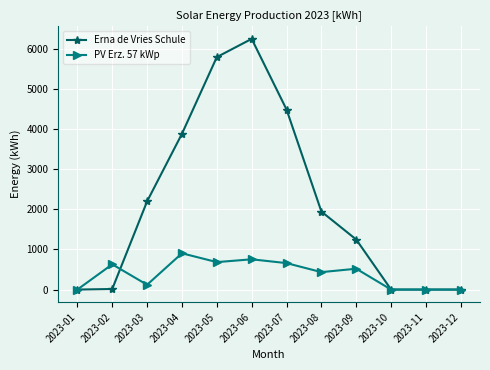

Does the chart display data point markers on the line(s)?

Yes